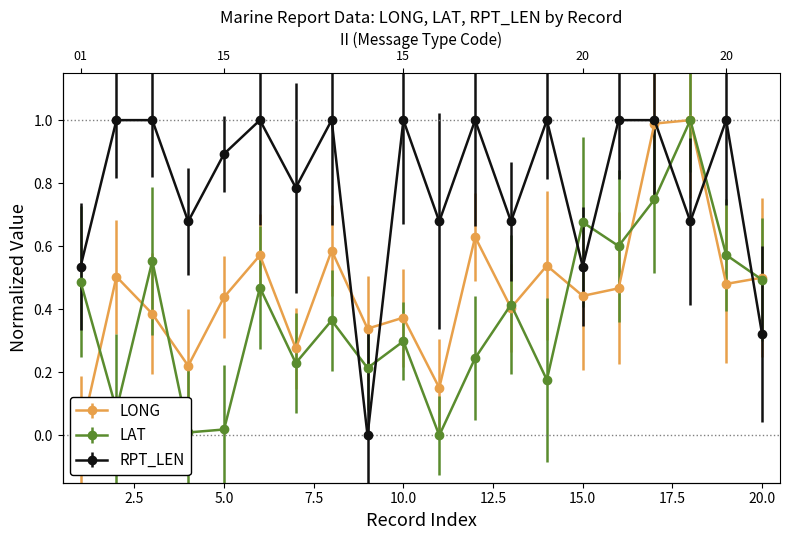

What is the sum of all LONG values?

9.3